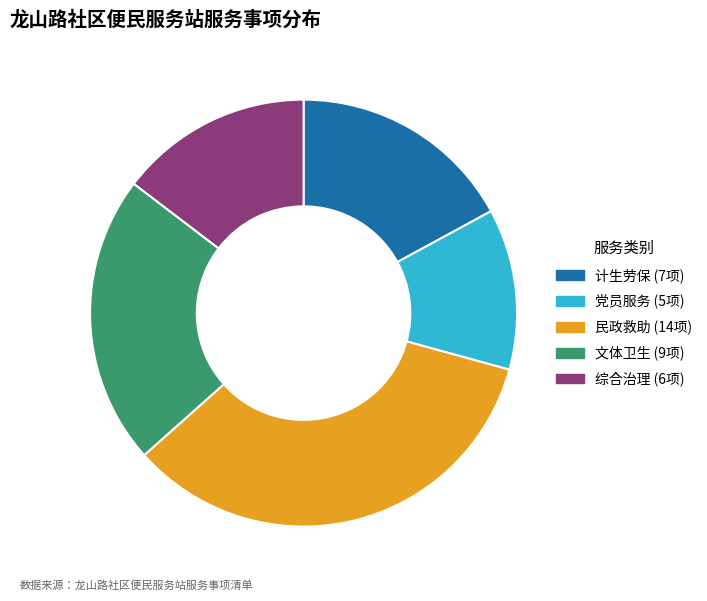

Which has a higher value, 计生劳保 or 民政救助?

民政救助